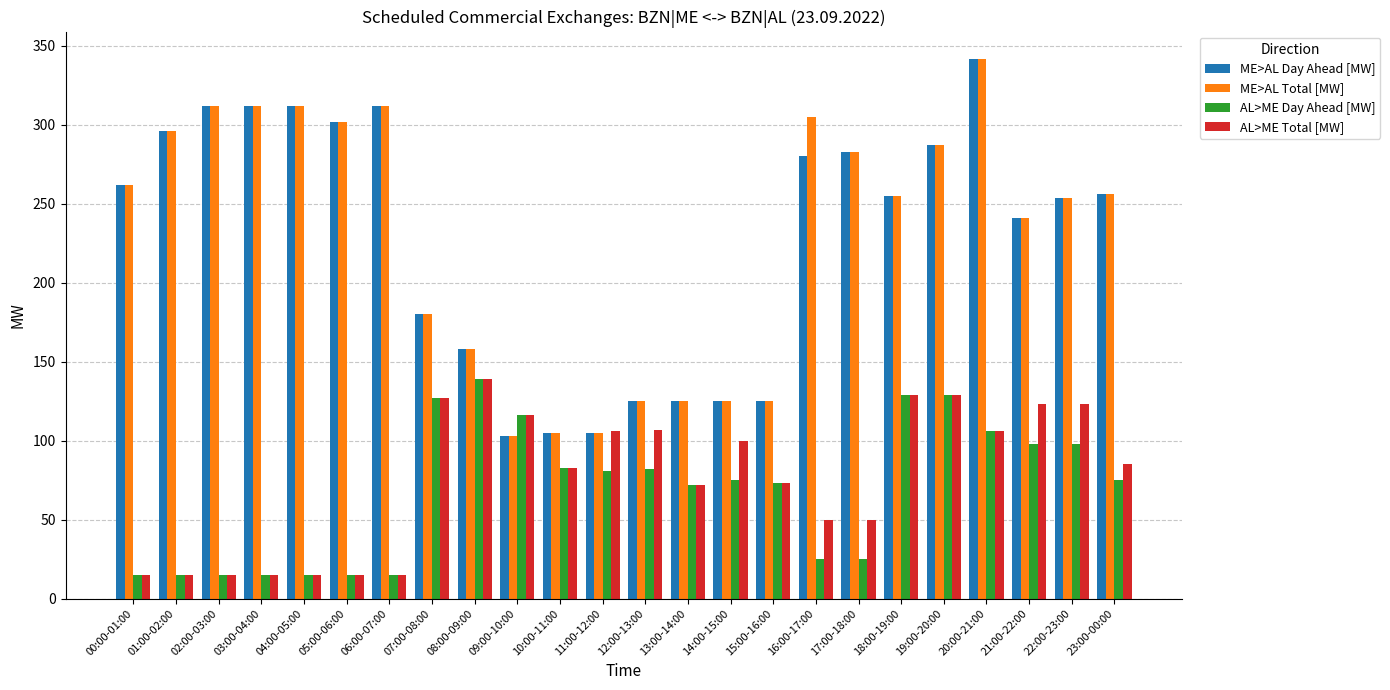

At how many categories does at least one series exceed 319?

1